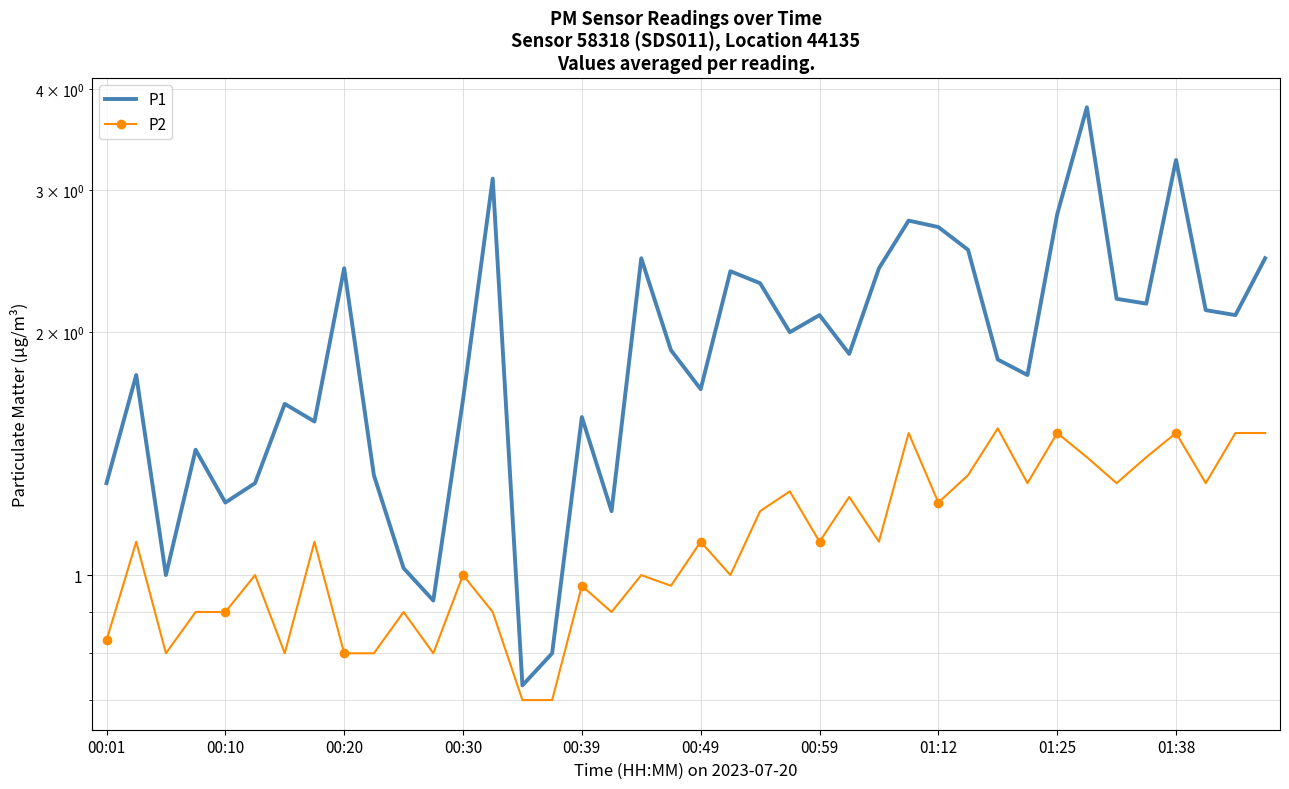

What is the difference between the second highest and minimum values in the P1 series?

2.5